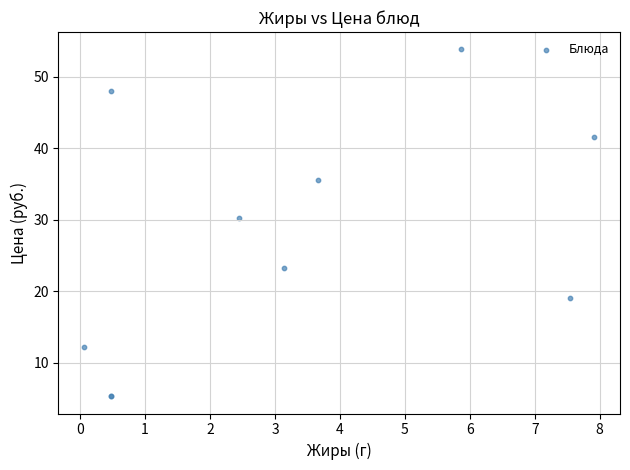

What Y value in the scatter plot is closest to 29?

30.2